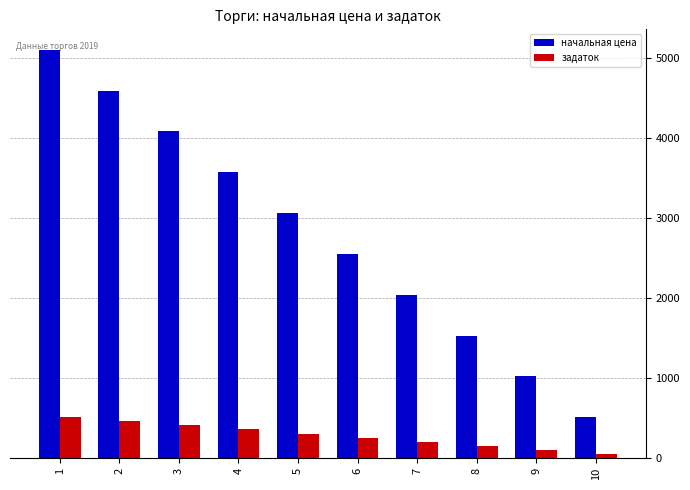

What is the approximate value of начальная цена at 8?

1530.3